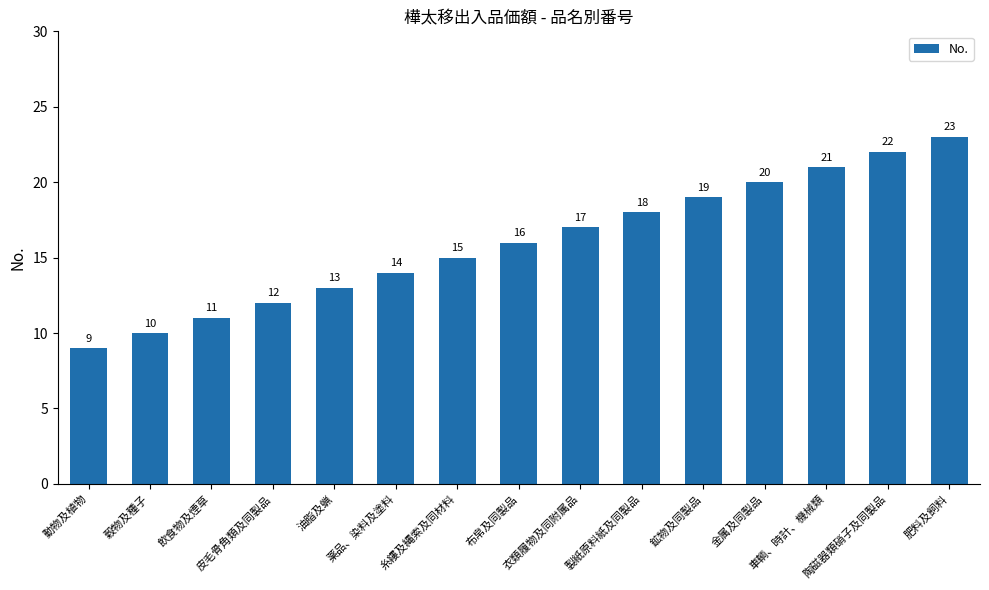

The value at 肥料及飼料 is 23. True or false?

True